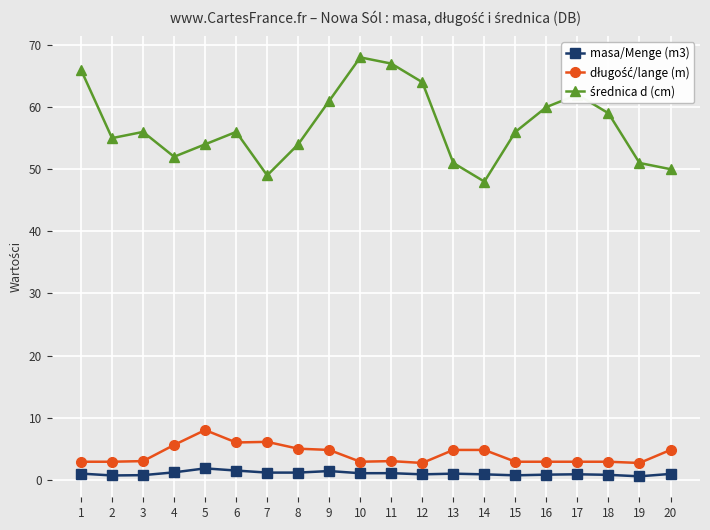

True or false: masa/Menge (m3) has more than 1 interior local peaks.

True